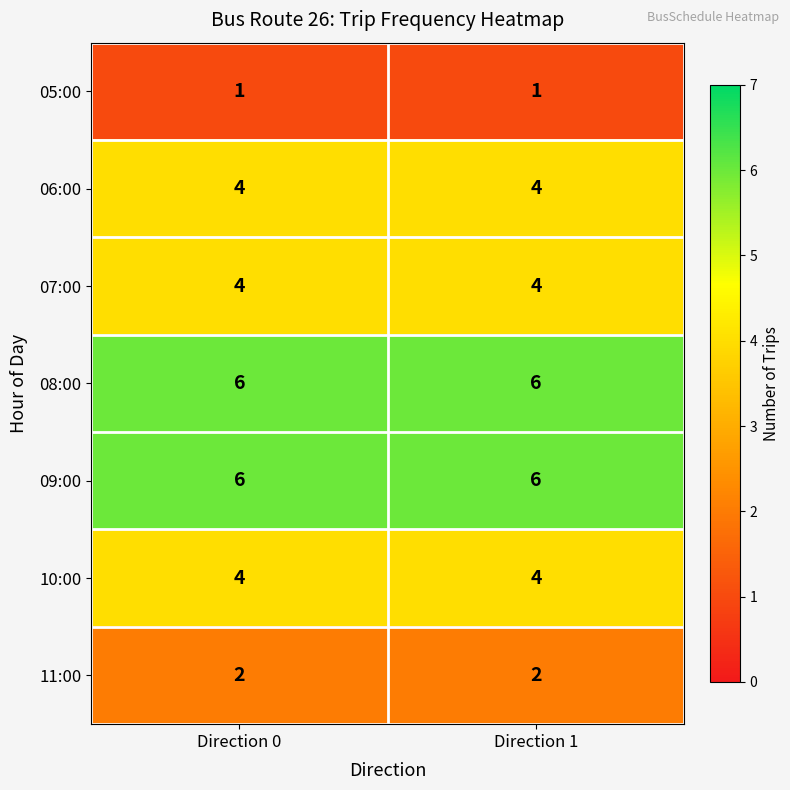

The 08:00 series shows 1 at Direction 1. True or false?

False